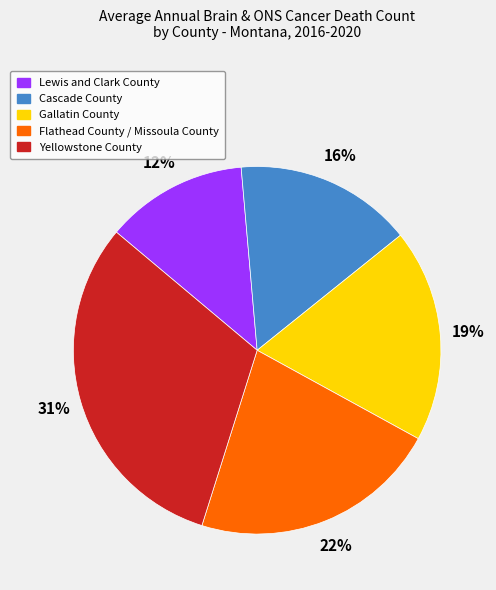

To the nearest percent, what is the average slice percentage?

20%